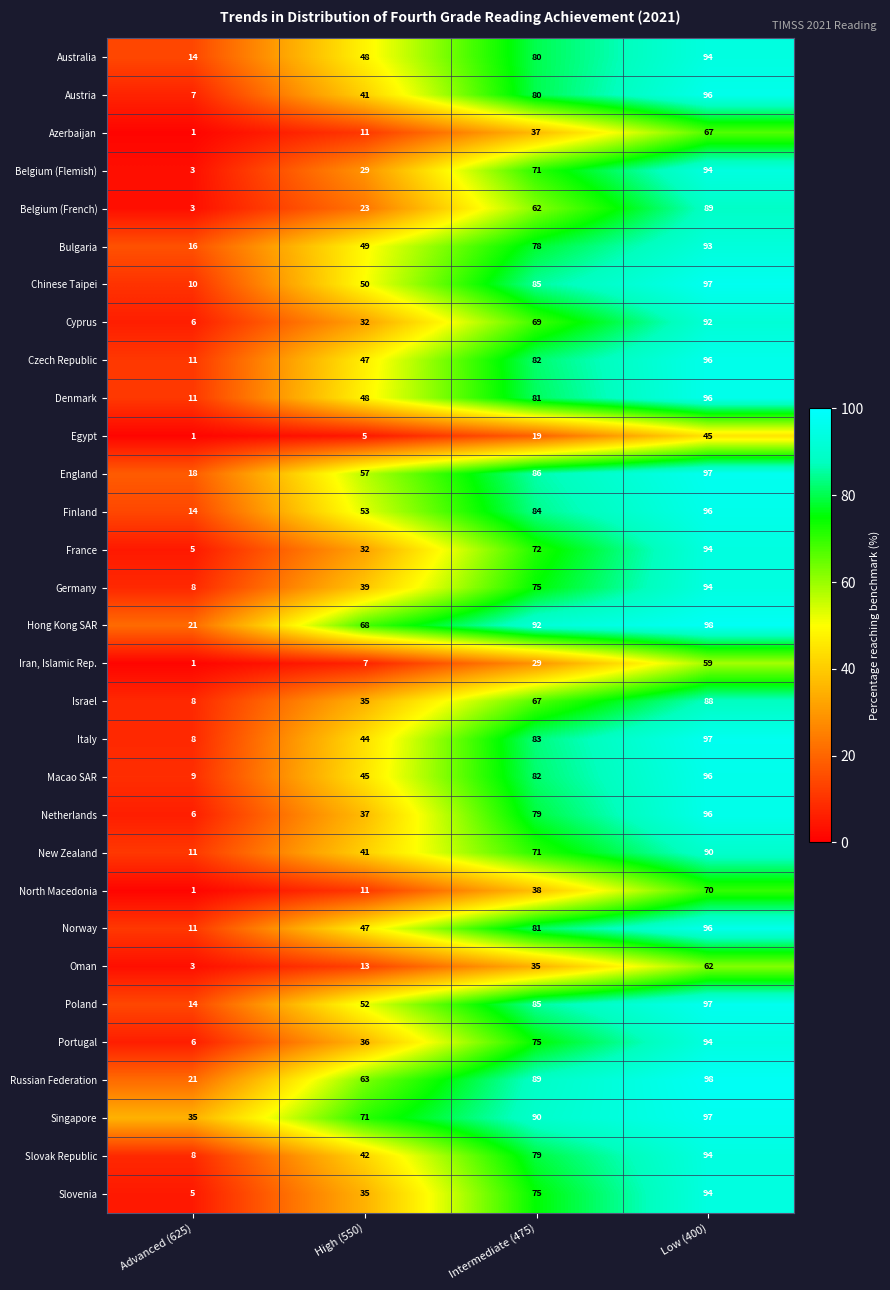

What is the total value across all series at Intermediate (475)?

2211